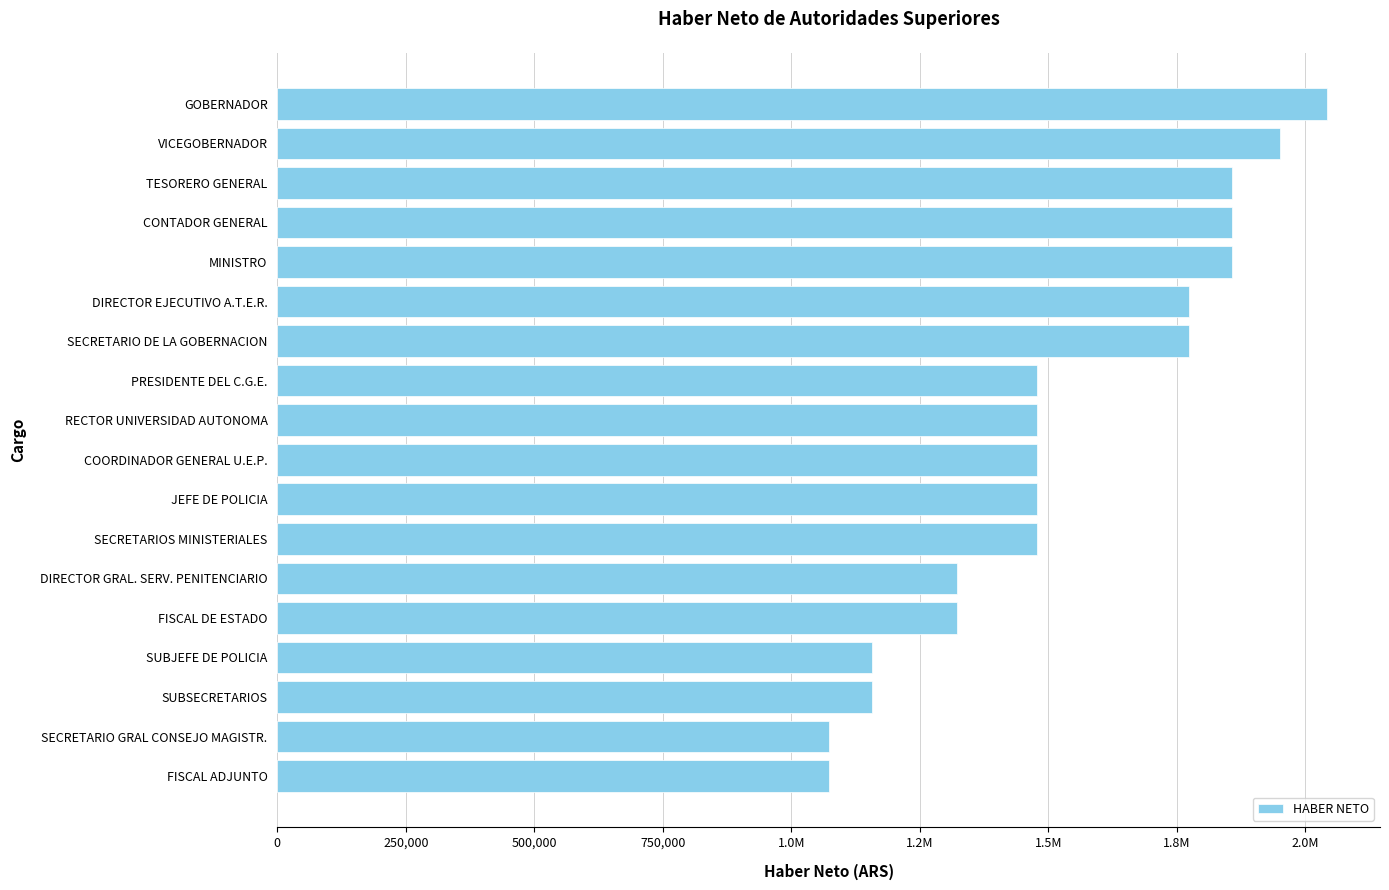

Does the chart contain any negative values?

No